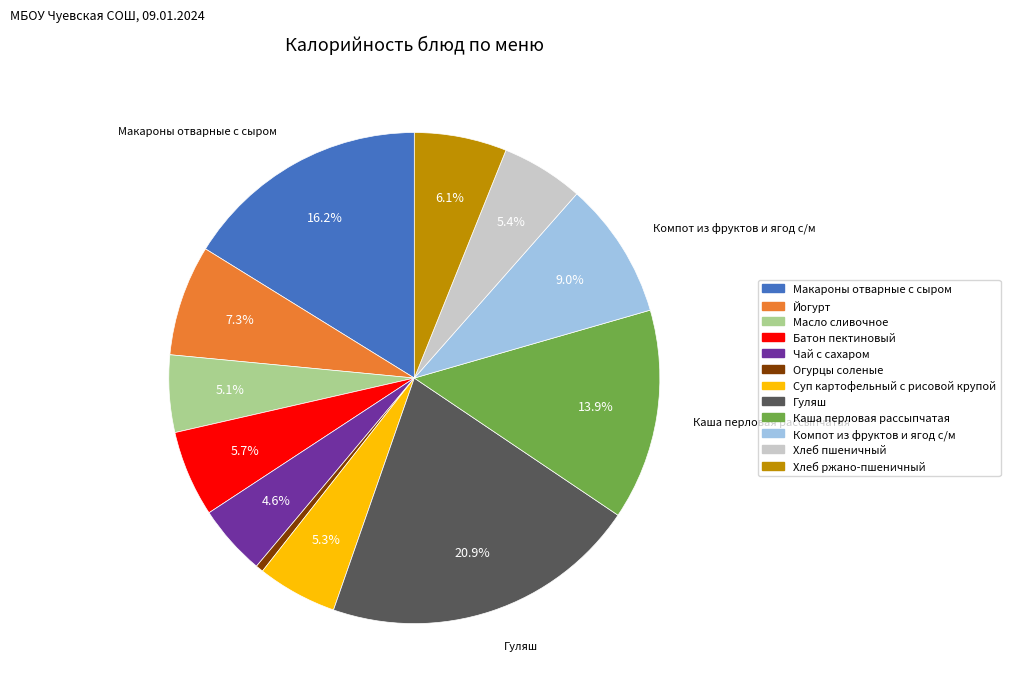

Which slice is the smallest?

Огурцы соленые